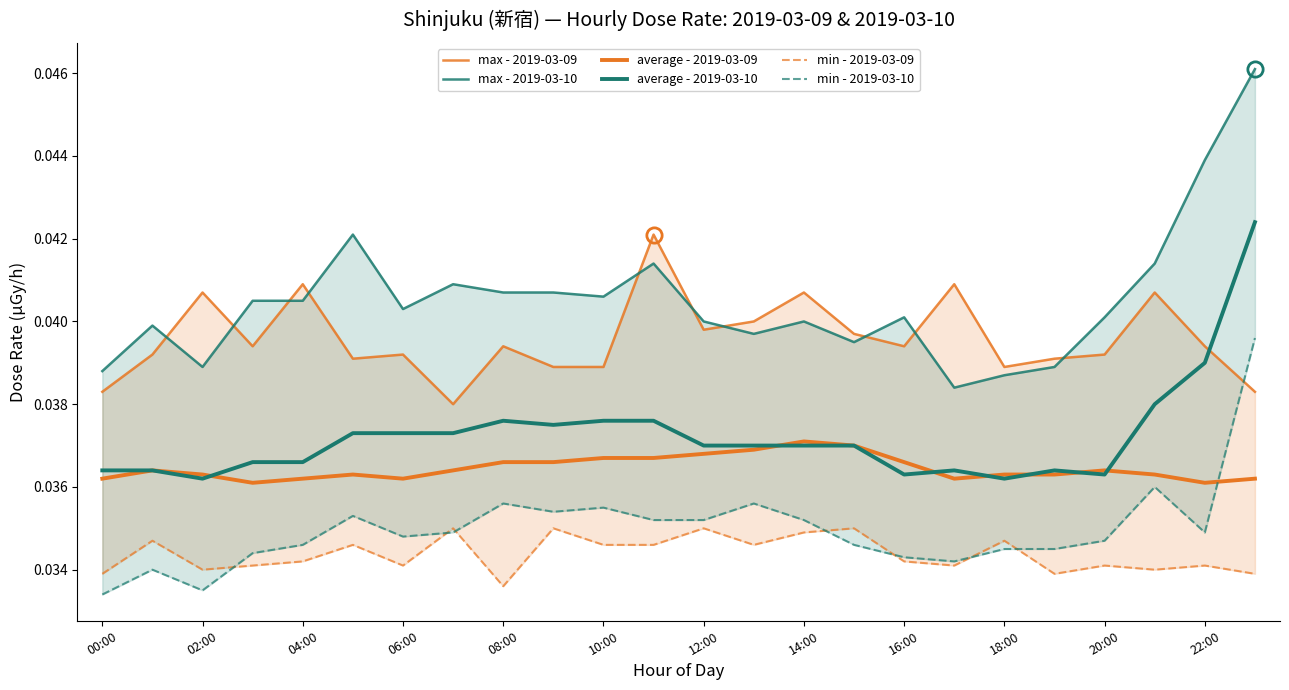

How many interior local peaks does the min - 2019-03-10 series have?

6